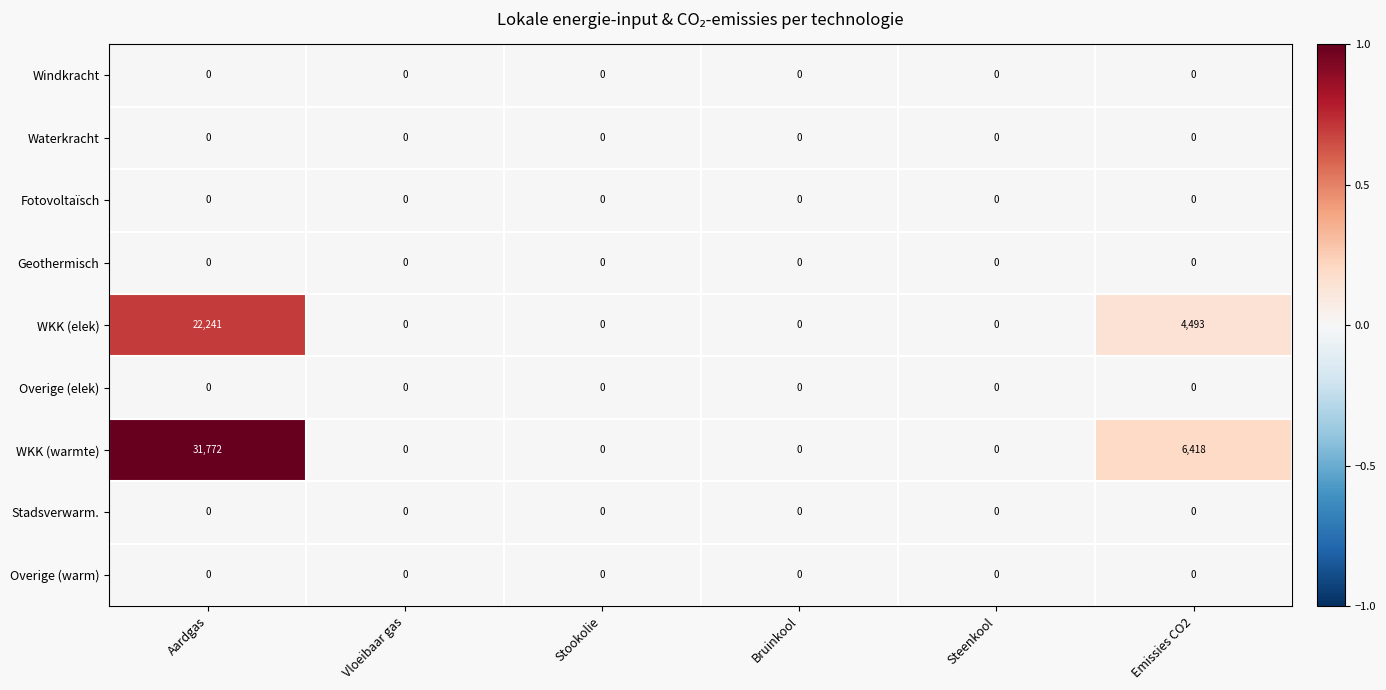

Which series has the largest total across all categories?

WKK (warmte)